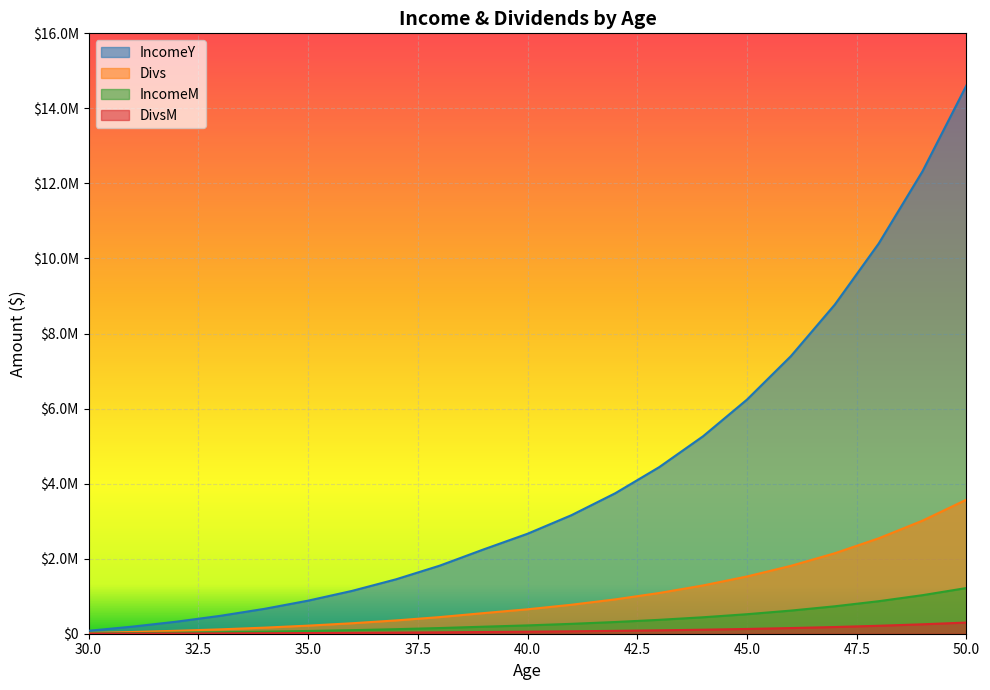

Which series has the largest range (max minus min)?

IncomeY